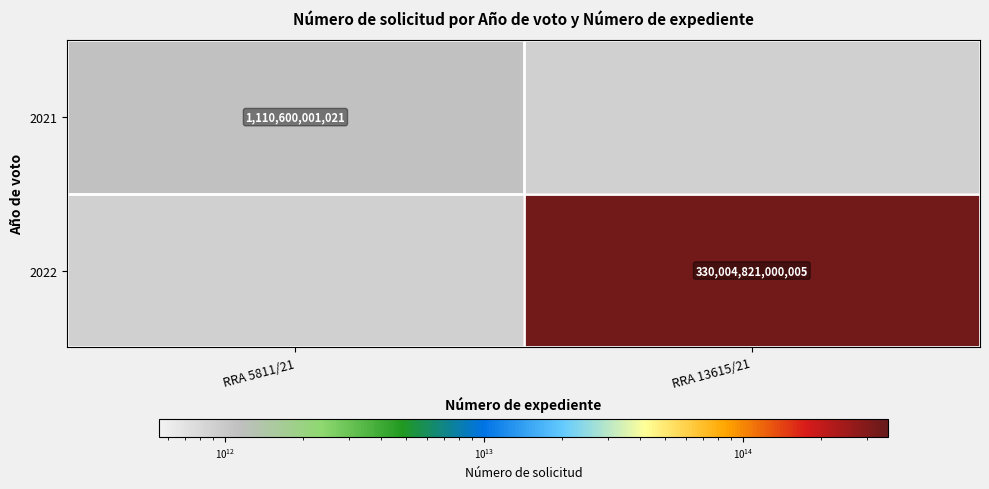

At which category does the chart reach its minimum across all series?

RRA 5811/21